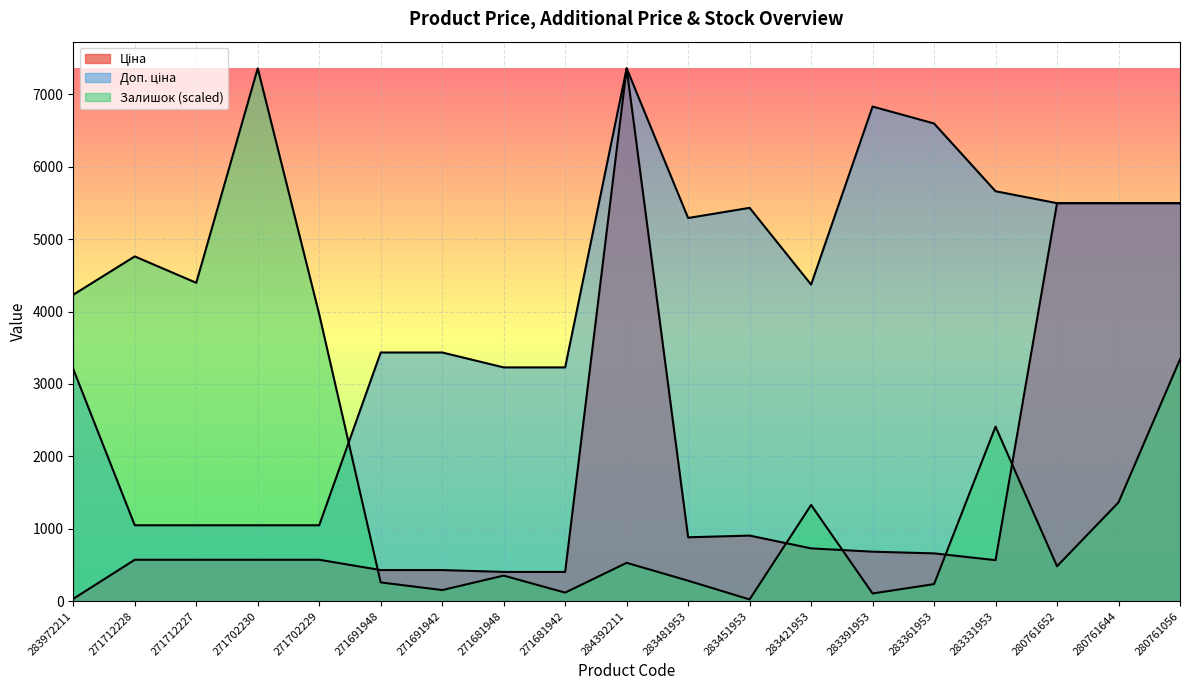

What is the value of the Доп. ціна point at the 10th from the left?

7360.2